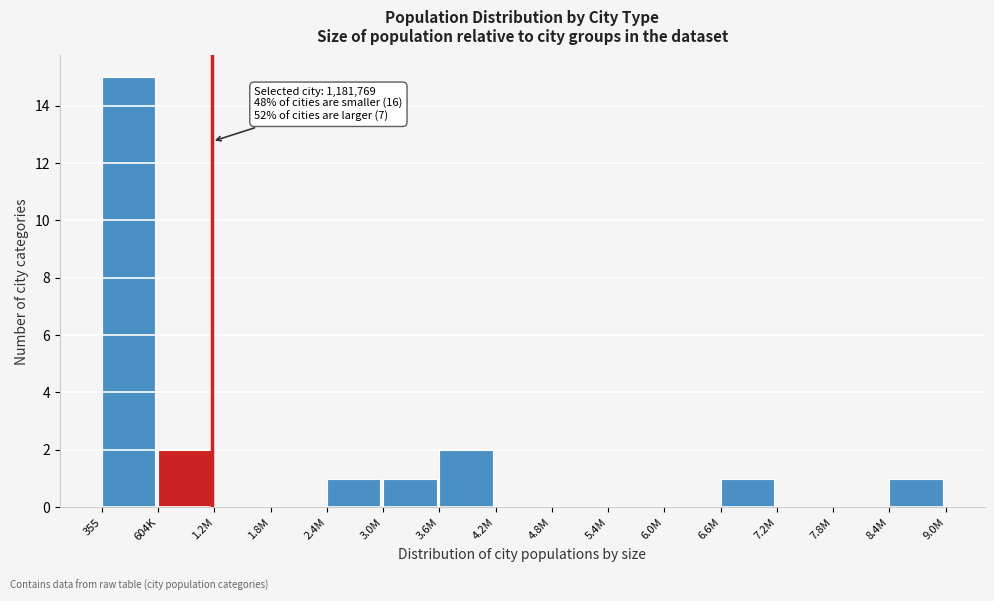

Reading right to left, what are all the values shown in this chart?

8.4M=1	7.8M=0	7.2M=0	6.6M=1	6.0M=0	5.4M=0	4.8M=0	4.2M=0	3.6M=2	3.0M=1	2.4M=1	1.8M=0	1.2M=0	604K=2	355=15